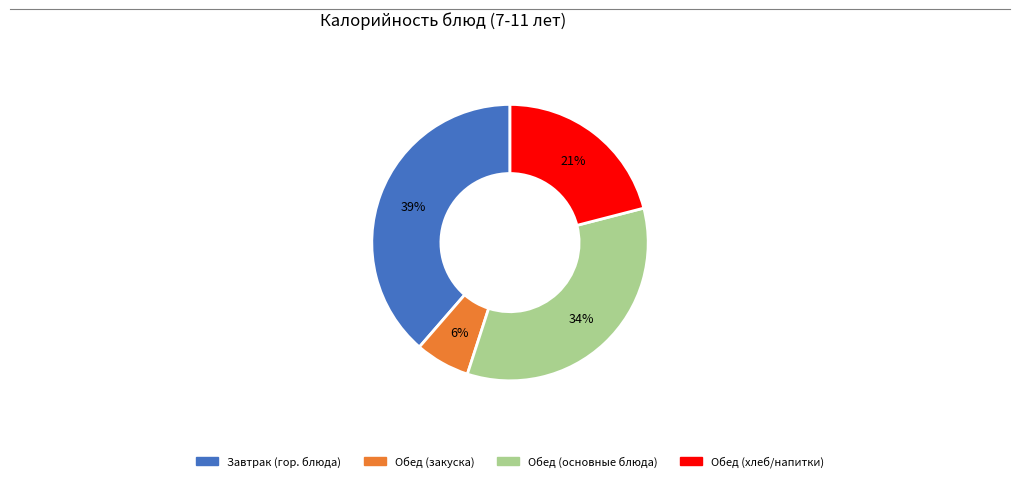

To the nearest percent, what is the average slice percentage?

25%